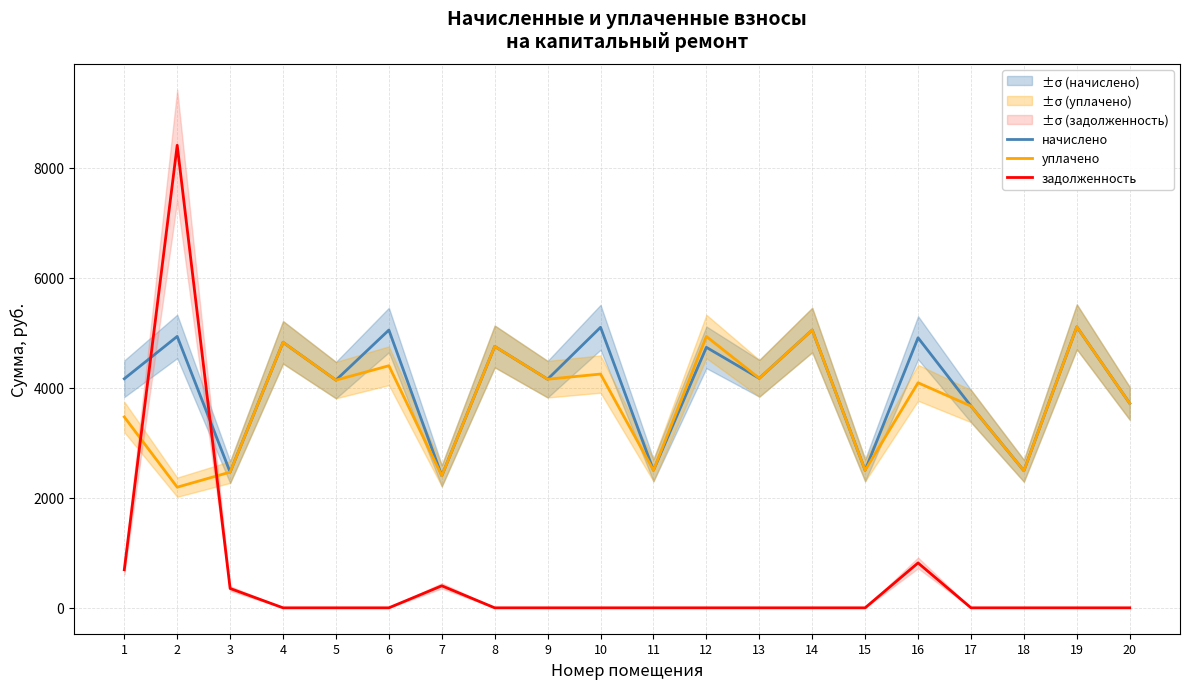

What is the difference between the maximum and second lowest values in the начислено series?

2641.3